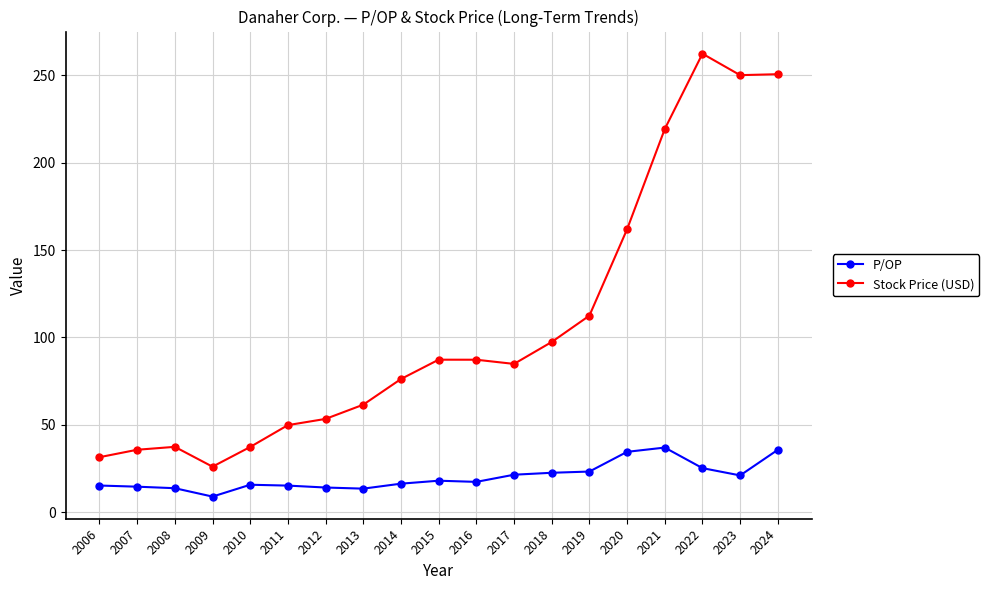

Which series changed the most between 2014 and 2024?

Stock Price (USD)